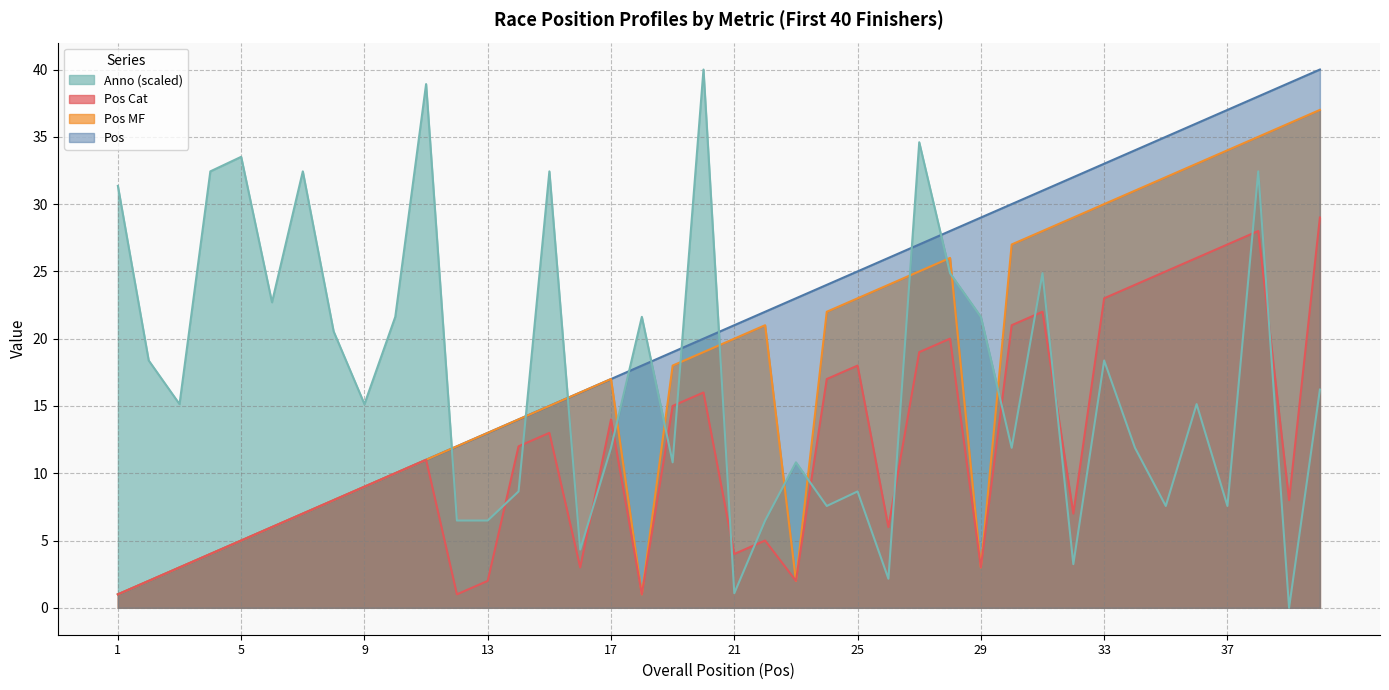

Reading right to left, extract all data points from this chart.

Pos: 40.0	39.0	38.0	37.0	36.0	35.0	34.0	33.0	32.0	31.0	30.0	29.0	28.0	27.0	26.0	25.0	24.0	23.0	22.0	21.0	20.0	19.0	18.0	17.0	16.0	15.0	14.0	13.0	12.0	11.0	10.0	9.0	8.0	7.0	6.0	5.0	4.0	3.0	2.0	1.0
Pos MF: 37.0	36.0	35.0	34.0	33.0	32.0	31.0	30.0	29.0	28.0	27.0	3.0	26.0	25.0	24.0	23.0	22.0	2.0	21.0	20.0	19.0	18.0	1.0	17.0	16.0	15.0	14.0	13.0	12.0	11.0	10.0	9.0	8.0	7.0	6.0	5.0	4.0	3.0	2.0	1.0
Pos Cat: 29.0	8.0	28.0	27.0	26.0	25.0	24.0	23.0	7.0	22.0	21.0	3.0	20.0	19.0	6.0	18.0	17.0	2.0	5.0	4.0	16.0	15.0	1.0	14.0	3.0	13.0	12.0	2.0	1.0	11.0	10.0	9.0	8.0	7.0	6.0	5.0	4.0	3.0	2.0	1.0
Anno: 16.2	0.0	32.4	7.6	15.1	7.6	11.9	18.4	3.2	24.9	11.9	21.6	24.9	34.6	2.2	8.6	7.6	10.8	6.5	1.1	40.0	10.8	21.6	11.9	4.3	32.4	8.6	6.5	6.5	38.9	21.6	15.1	20.5	32.4	22.7	33.5	32.4	15.1	18.4	31.4